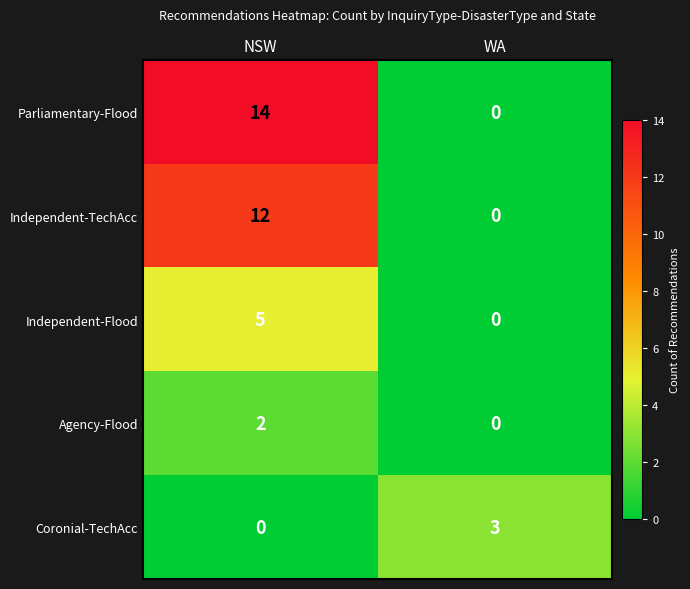

True or false: Coronial-TechAcc has a value of 1 at WA.

False